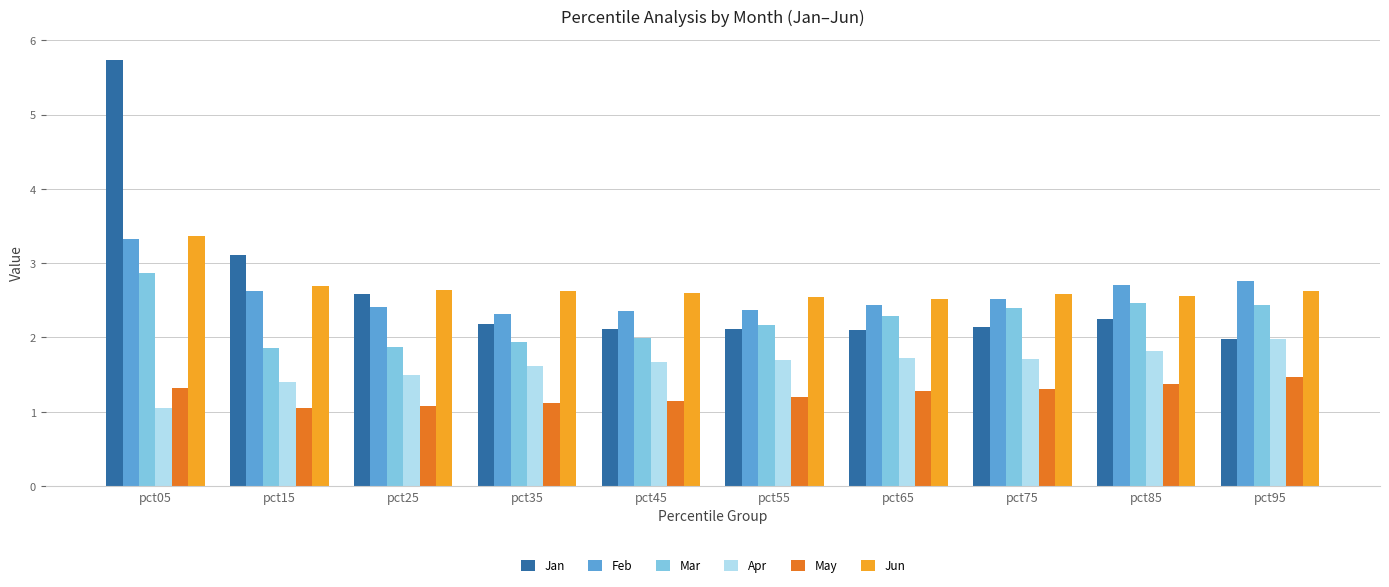

What are all the series names shown in the legend?

Jan, Feb, Mar, Apr, May, Jun